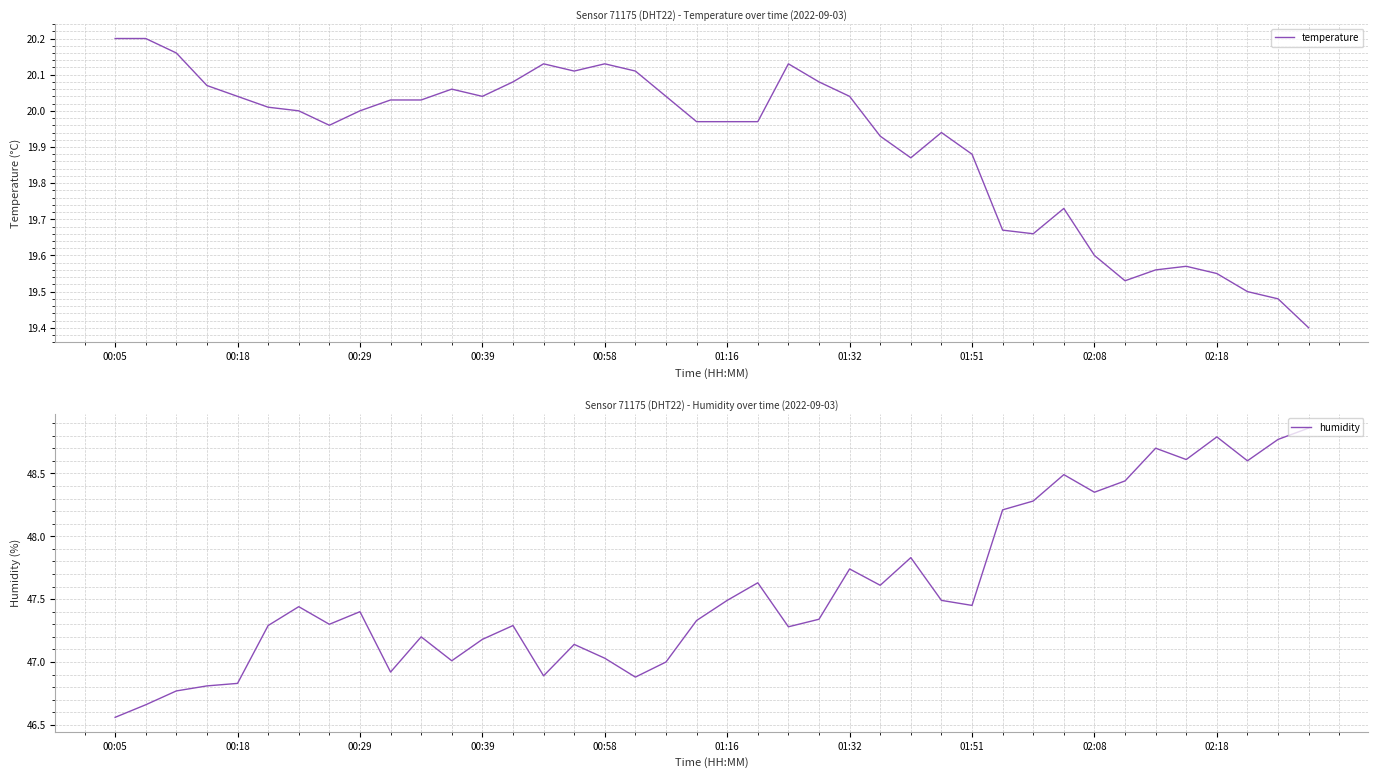

True or false: temperature and humidity cross at least once.

False